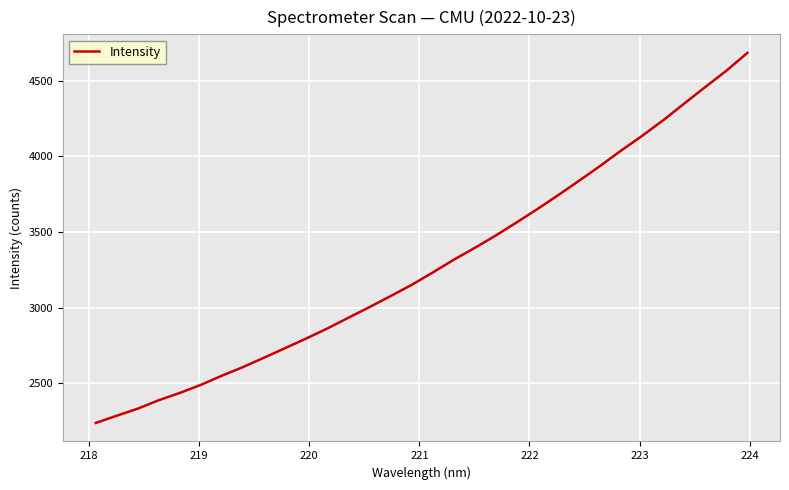

What is the minimum value shown in the chart?

2236.9